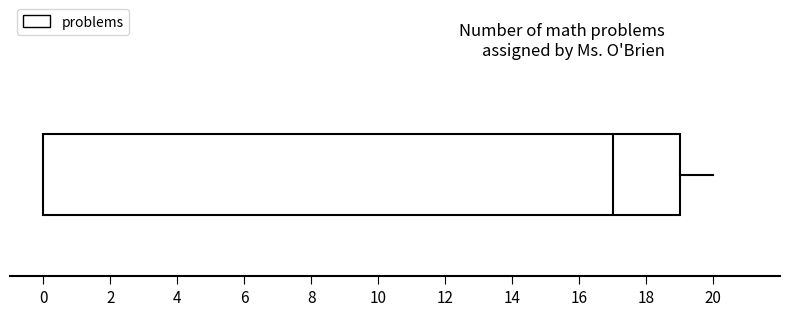

Where does the median line of the box sit on the x-axis? The values are not printed on the chart, so give them approximately, as read against the axis.

17